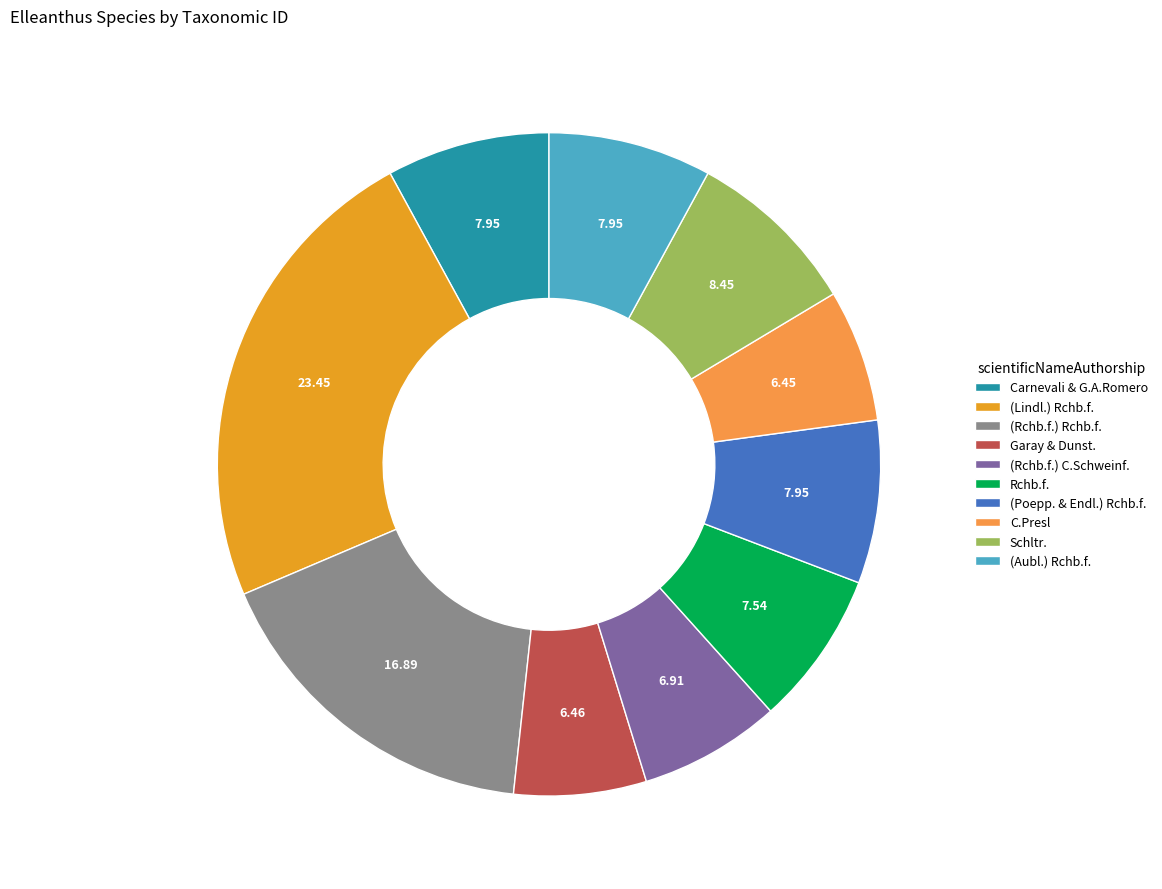

Combined, do C.Presl and (Aubl.) Rchb.f. account for over 50%?

No